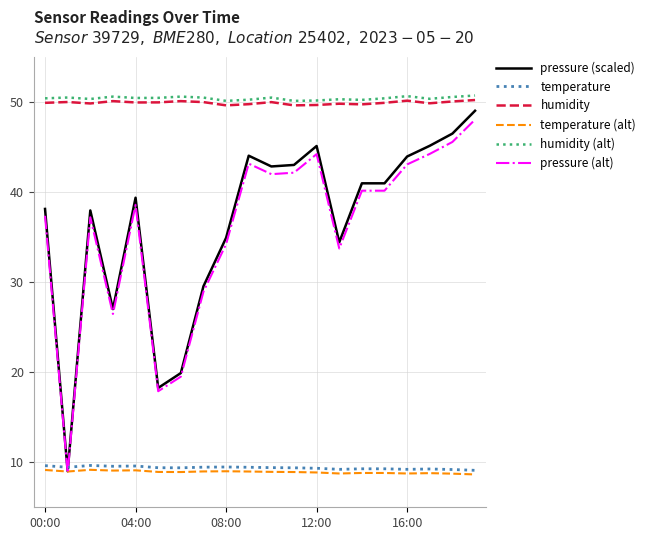

True or false: humidity (alt) and pressure (scaled) cross at least once.

False